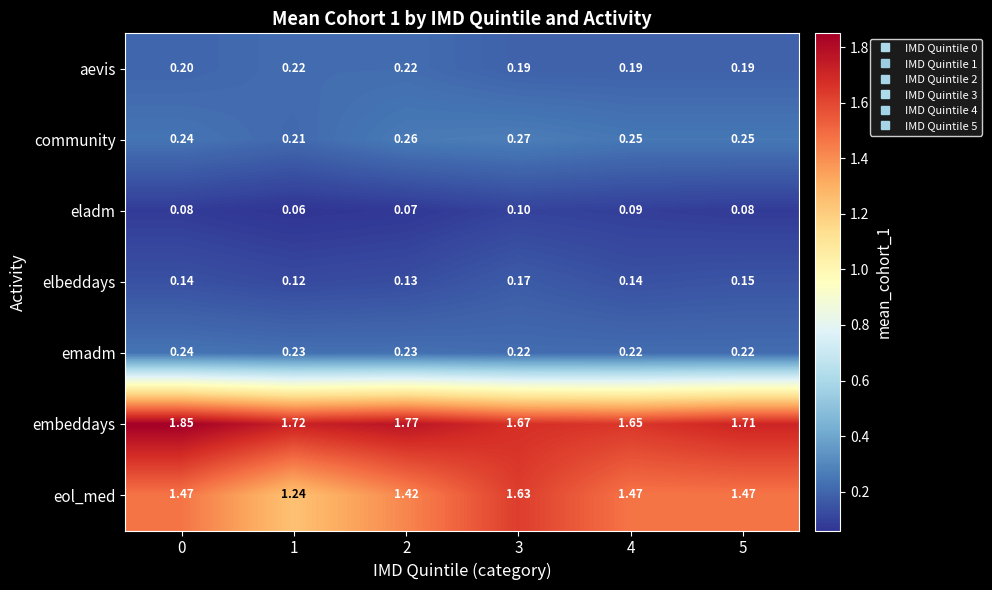

At 4, list the series in order from largest to smallest.

embeddays, eol_med, community, emadm, aevis, elbeddays, eladm